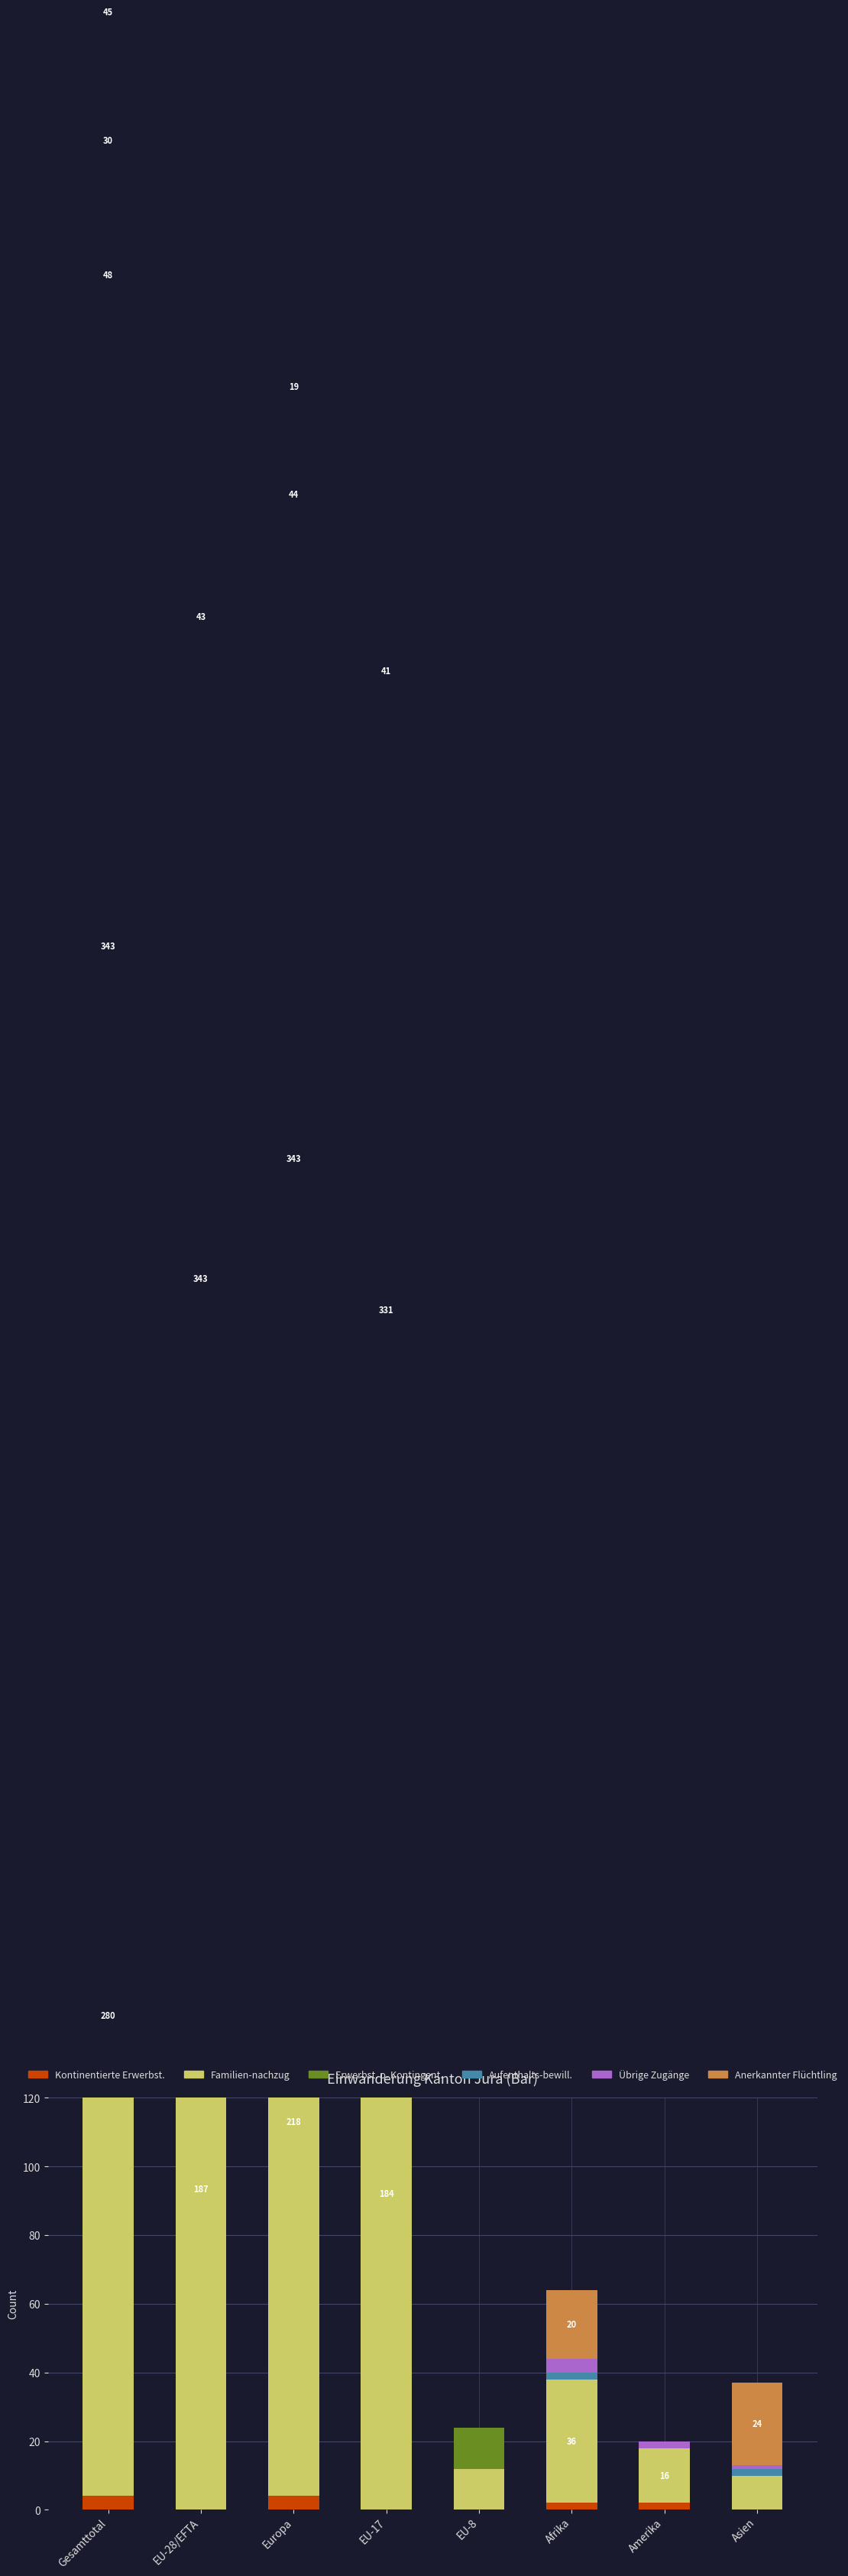

Which series changed the most between EU-28/EFTA and Asien?

Erwerbst. o. Kontingent.